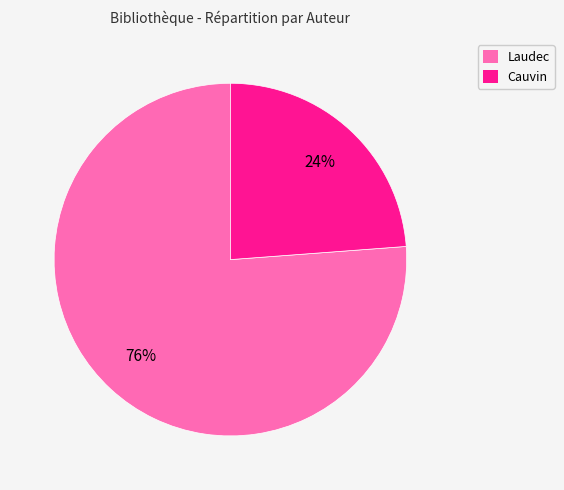

To the nearest percent, what percentage of the pie is Cauvin?

24%